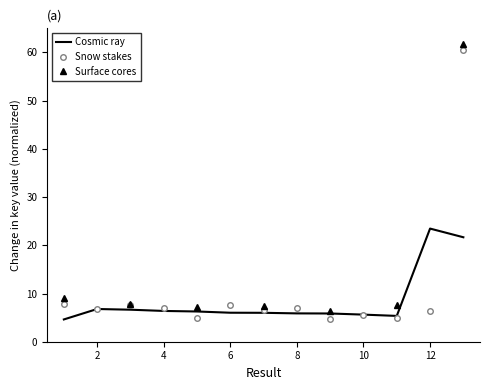

At which label does Cosmic ray reach its peak?

12